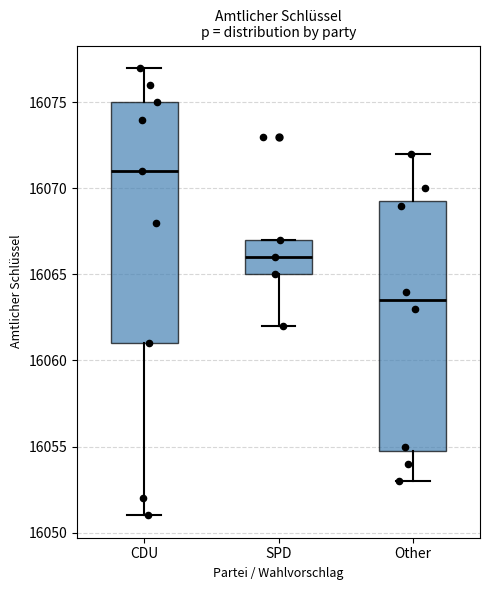

Where does the median line of the box for CDU sit on the y-axis? The values are not printed on the chart, so give them approximately, as read against the axis.

16071.0